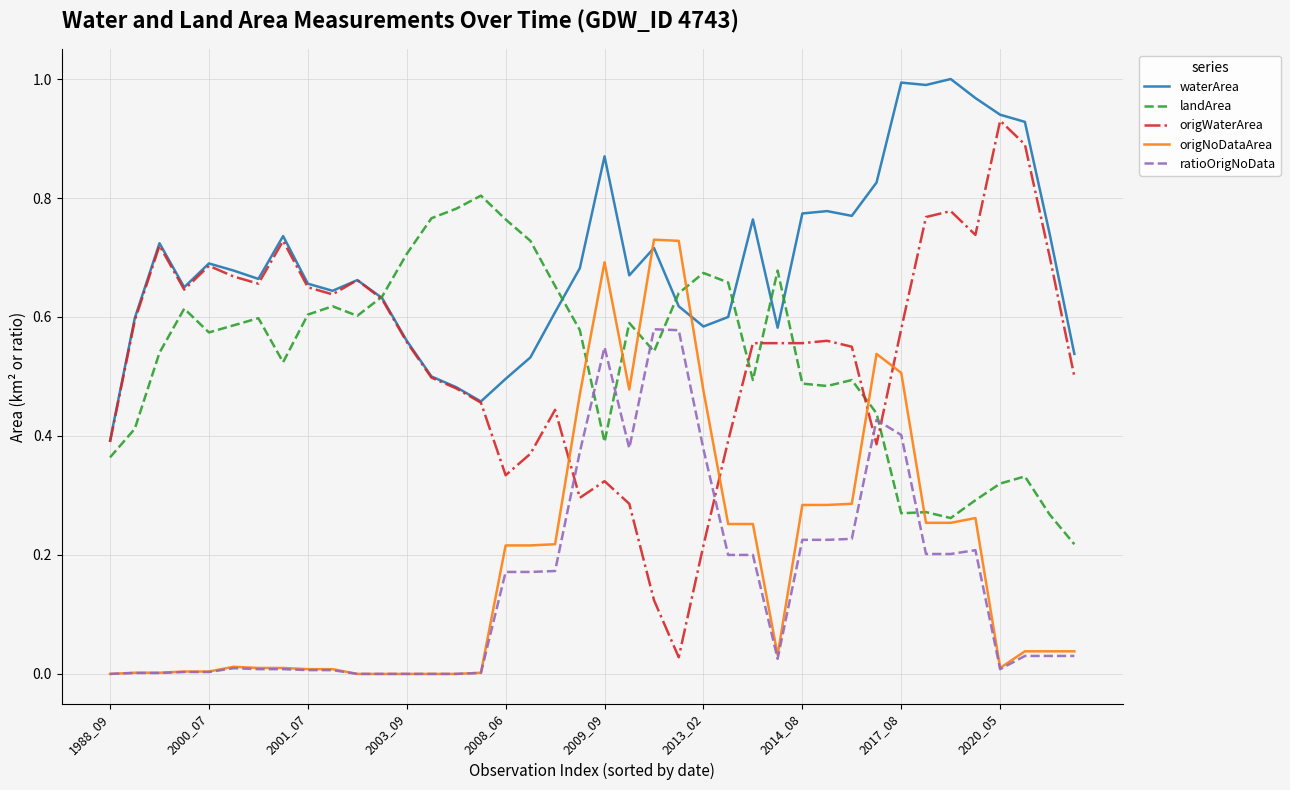

At how many categories does at least one series exceed 0?

40